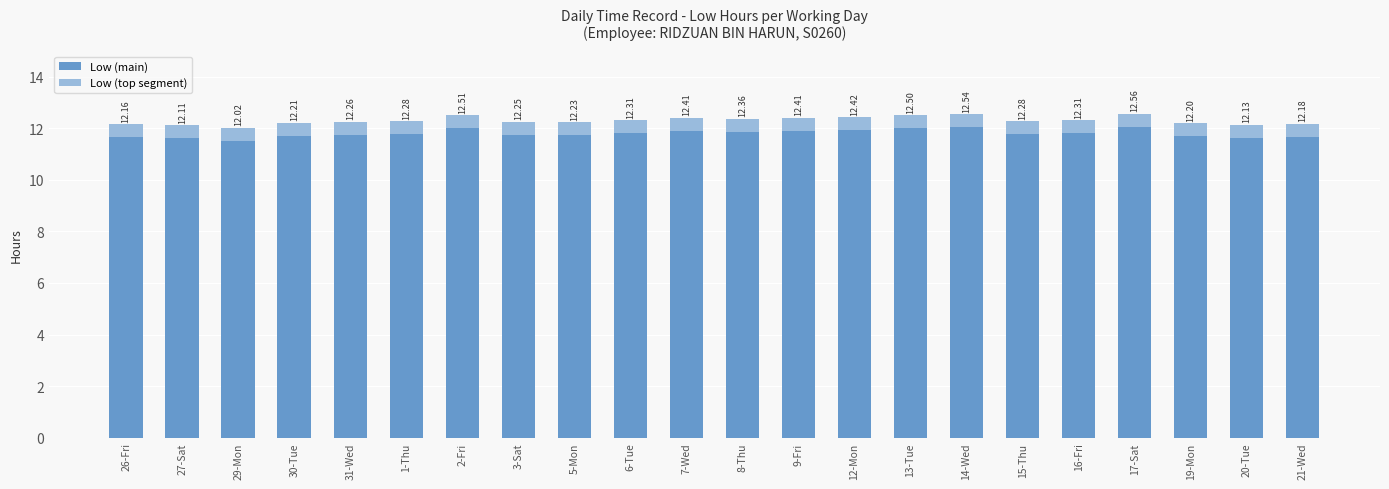

How many bars are there in total?

22